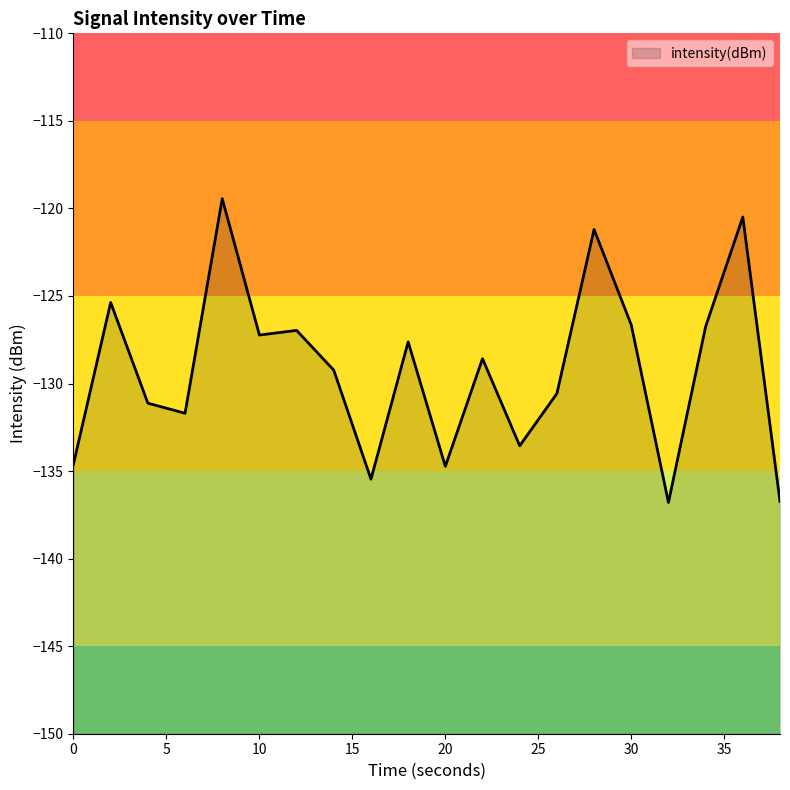

What is the difference between the maximum and second lowest values?

17.3